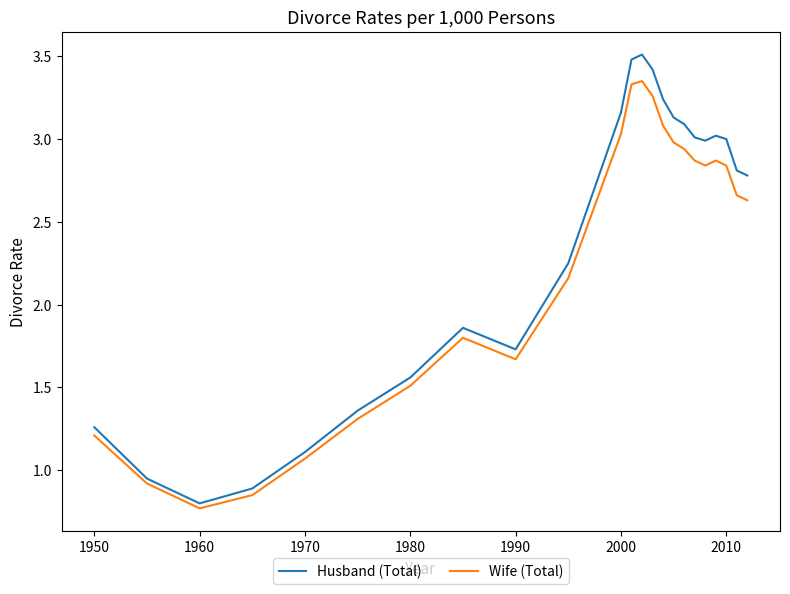

List the series in order of their peak value, highest first.

Husband (Total), Wife (Total)